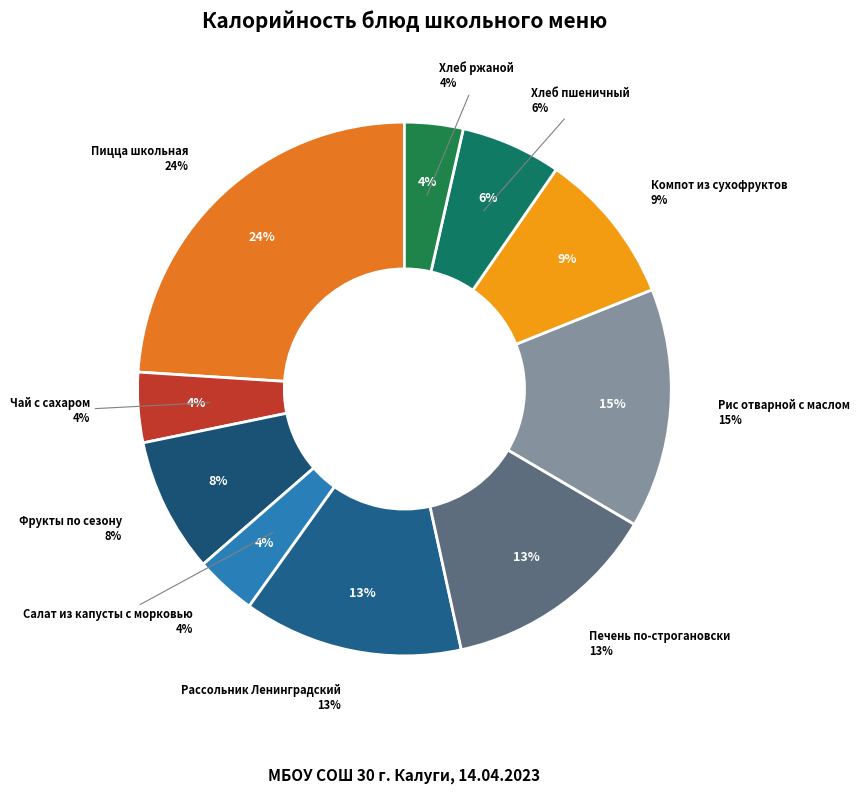

To the nearest percent, what is the average slice percentage?

10%